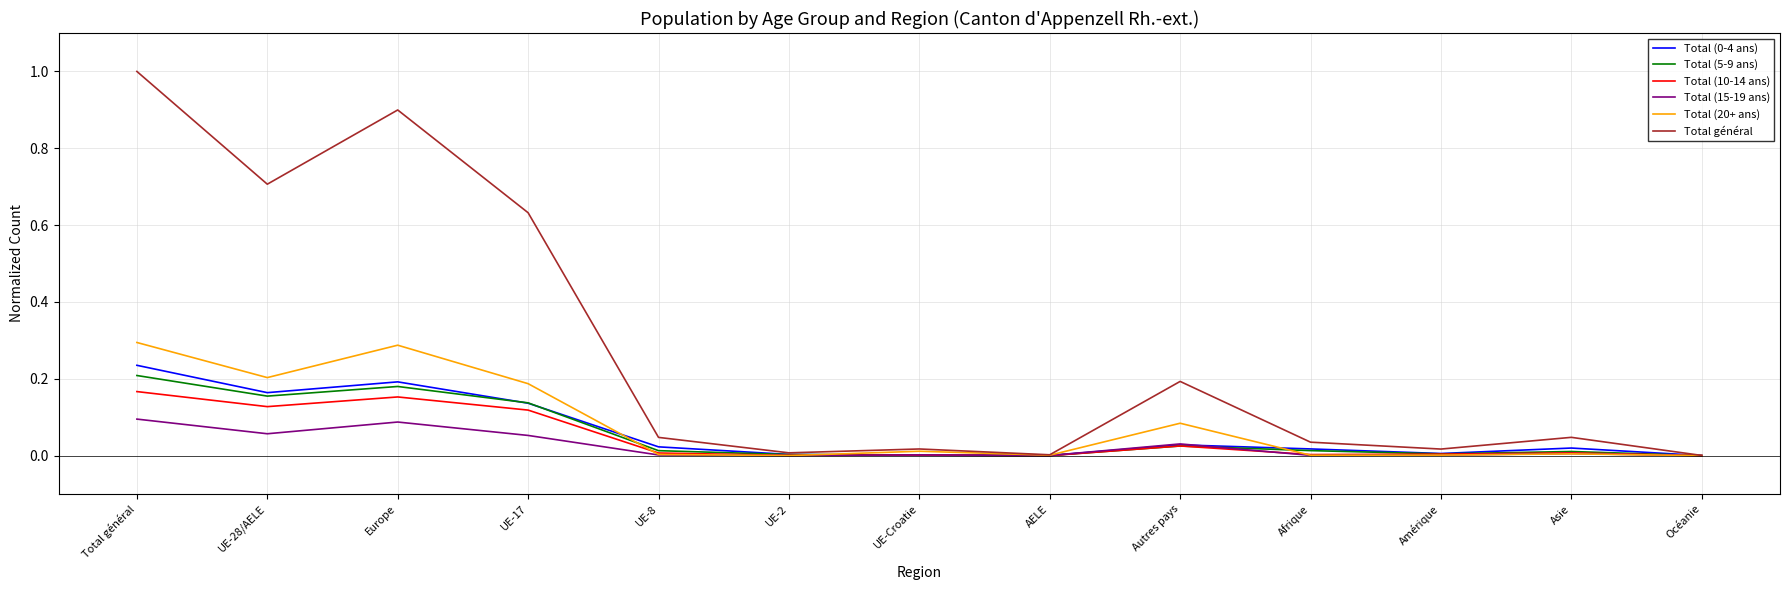

Does the chart have visible grid lines?

Yes